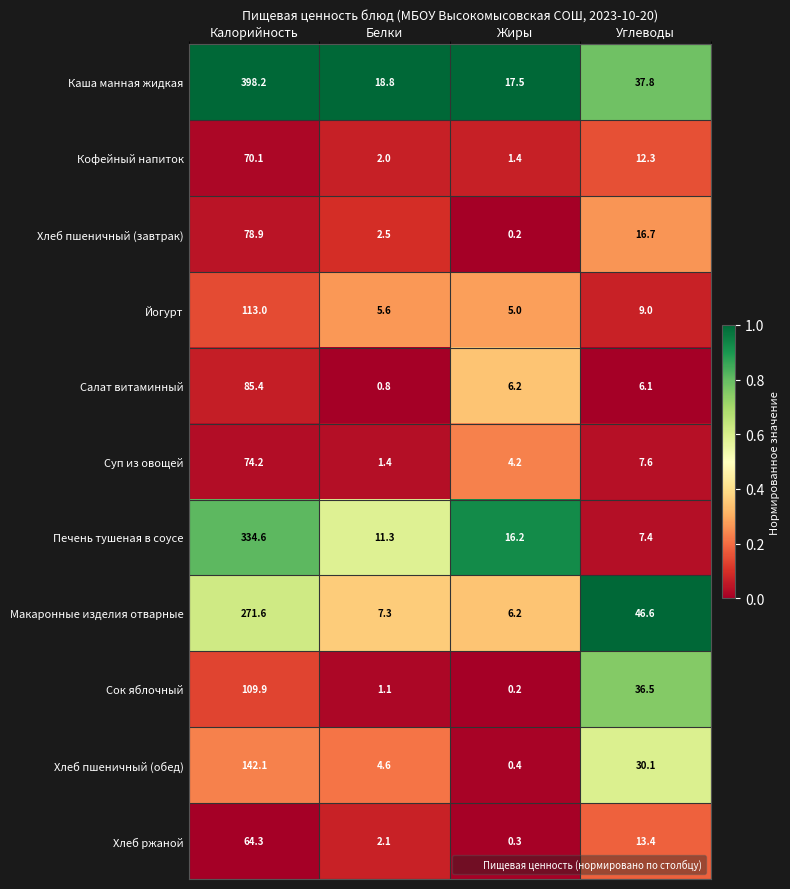

The value of Печень тушеная в соусе at Белки is 15.0. True or false?

False